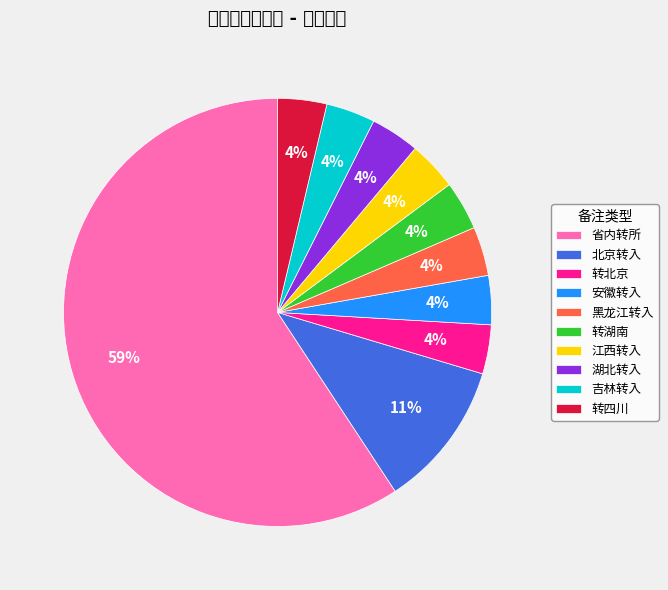

Between 转四川 and 省内转所, which is larger?

省内转所